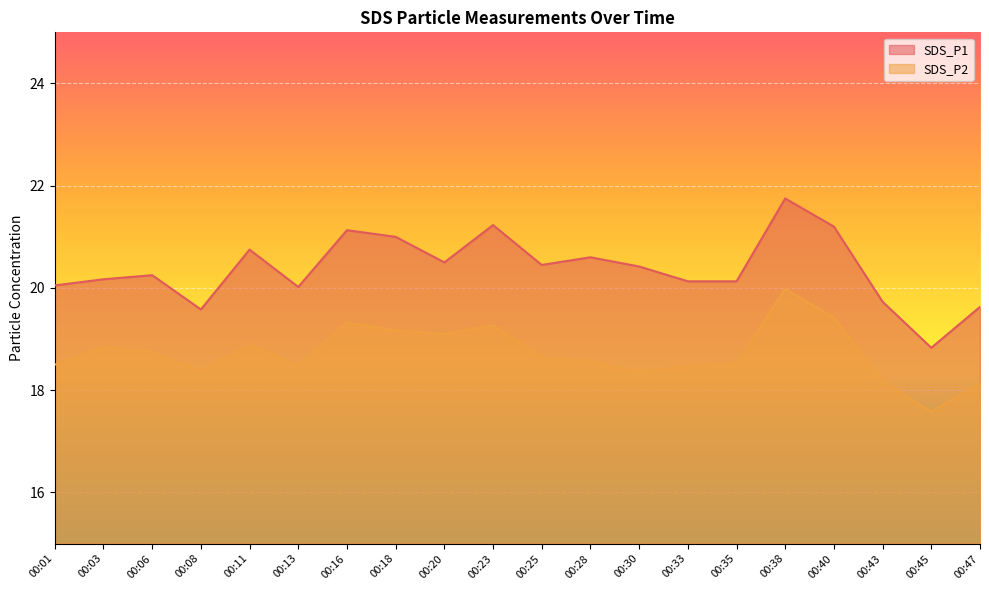

How many values in the SDS_P1 series exceed 20?

16